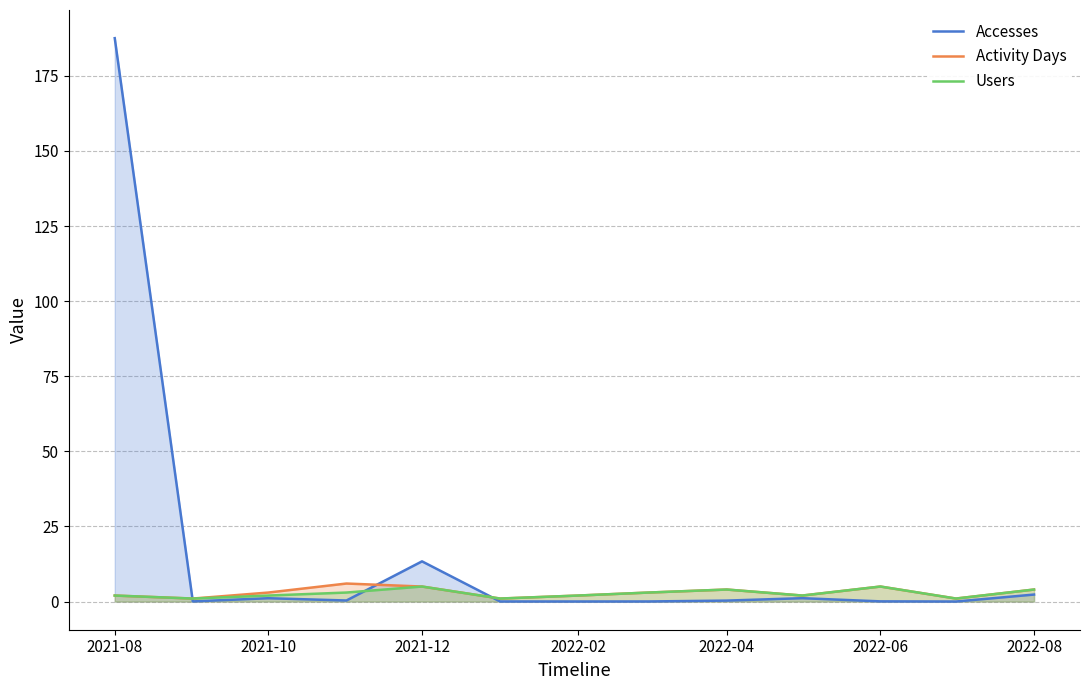

Reading left to right, list all the values displayed in this chart.

Accesses: 187.6	0.1	1.1	0.3	13.4	0.0	0.0	0.0	0.3	1.1	0.1	0.0	2.3
Activity Days: 2.0	1.0	3.0	6.0	5.0	1.0	2.0	3.0	4.0	2.0	5.0	1.0	4.0
Users: 2.0	1.0	2.0	3.0	5.0	1.0	2.0	3.0	4.0	2.0	5.0	1.0	4.0